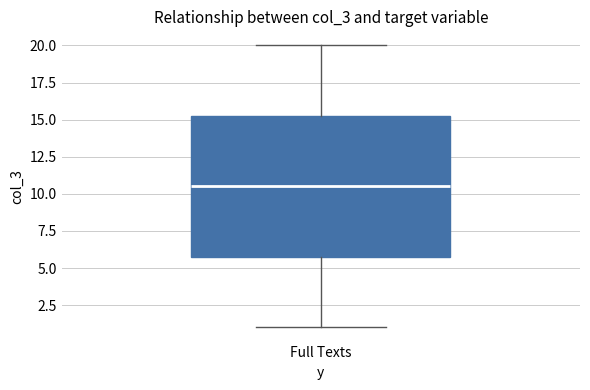

Where is the lower edge of the box for Full Texts on the y-axis? The values are not printed on the chart, so give them approximately, as read against the axis.

6.0